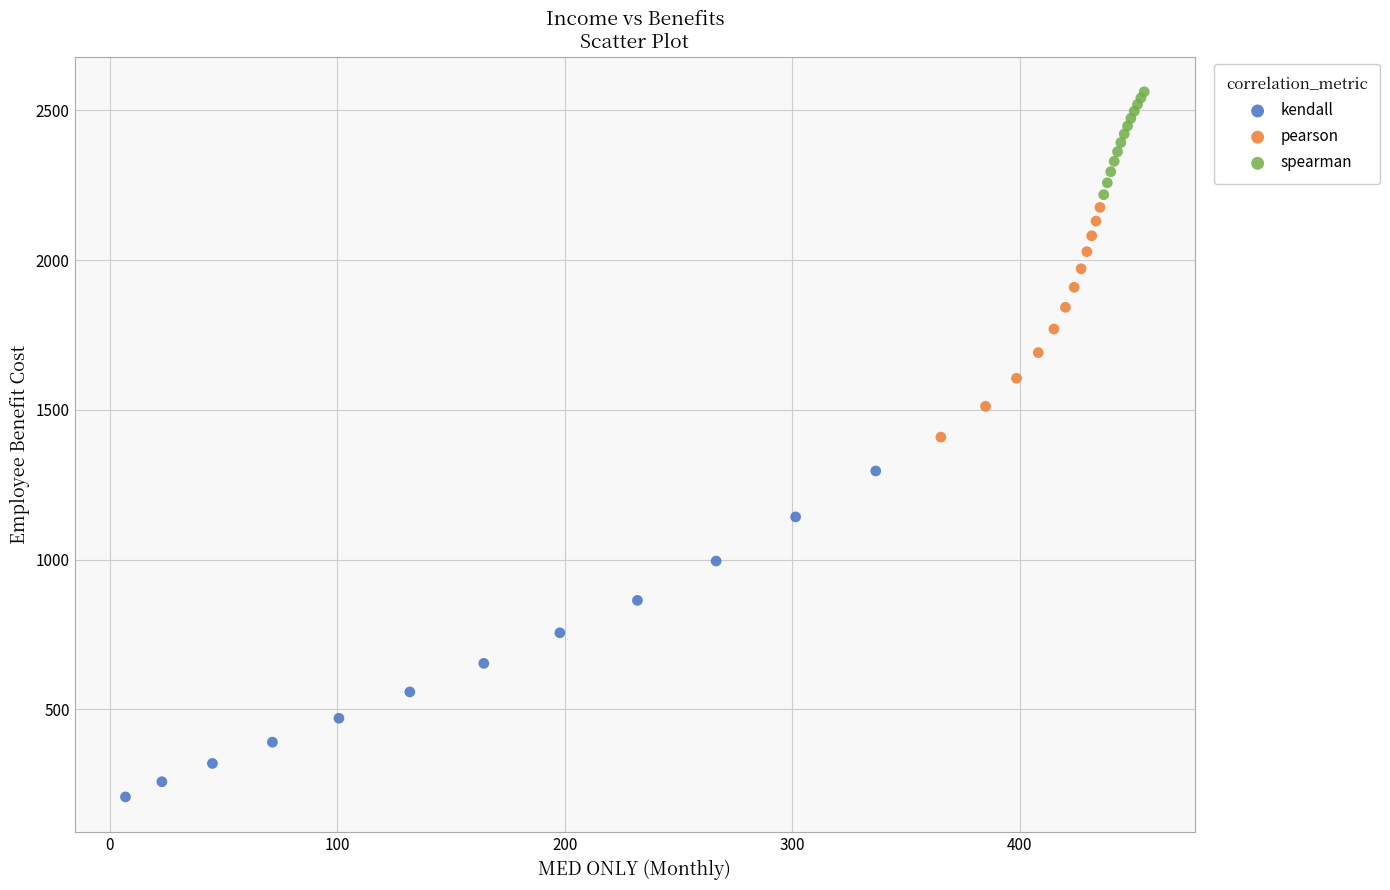

Which series reaches the minimum Y coordinate?

kendall